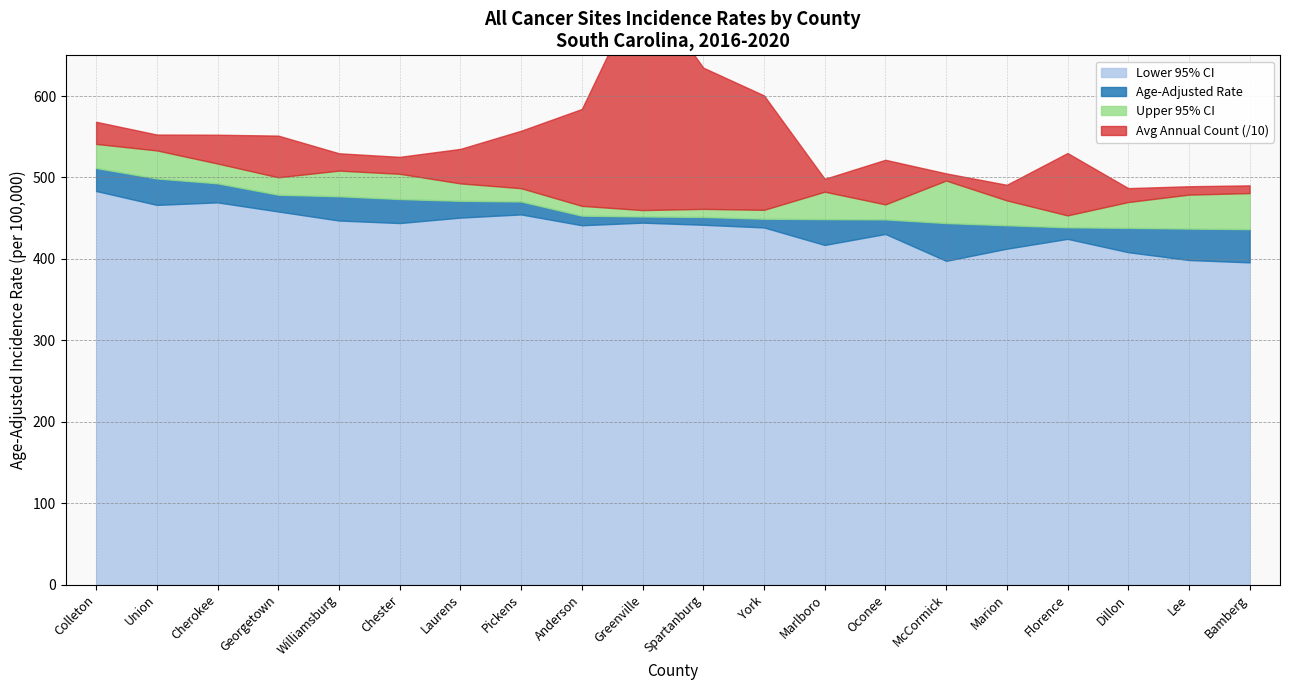

What is the label of the 15th point from the left?

McCormick